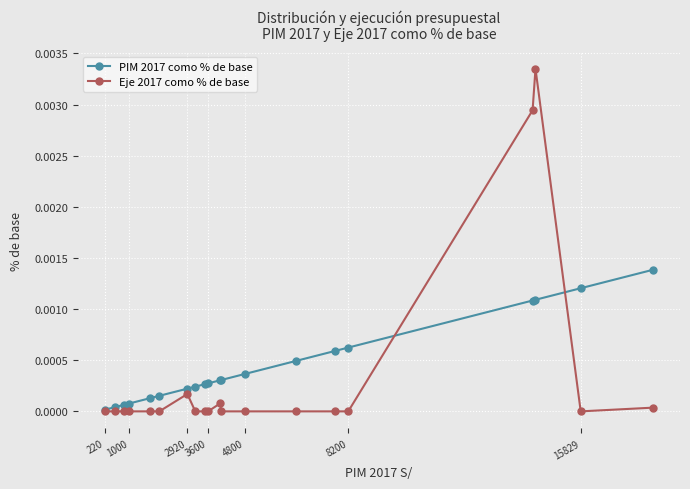

Which series has the largest range (max minus min)?

Eje 2017 como % de base